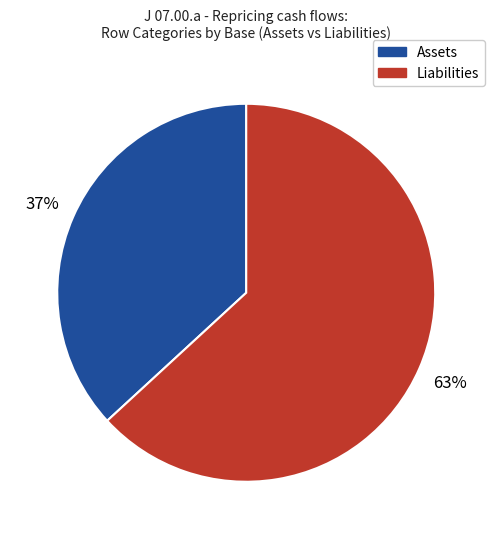

How many slices are in this pie chart?

2